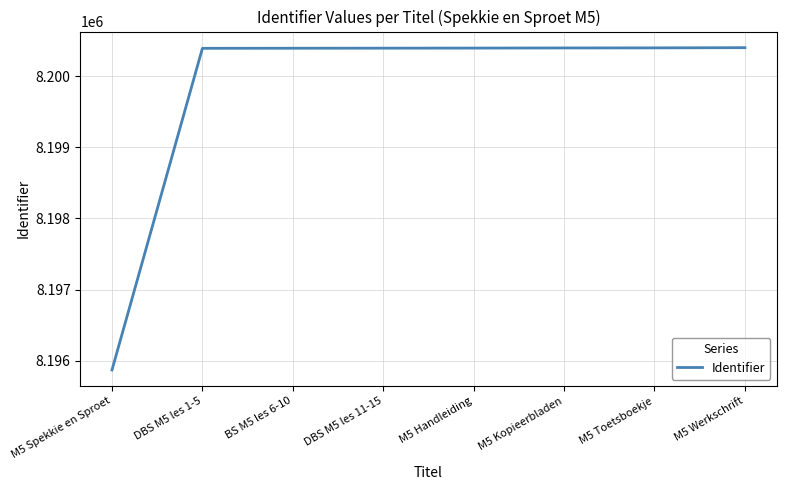

What is the sum of the values at M5 Kopieerbladen and M5 Spekkie en Sproet?

16396267